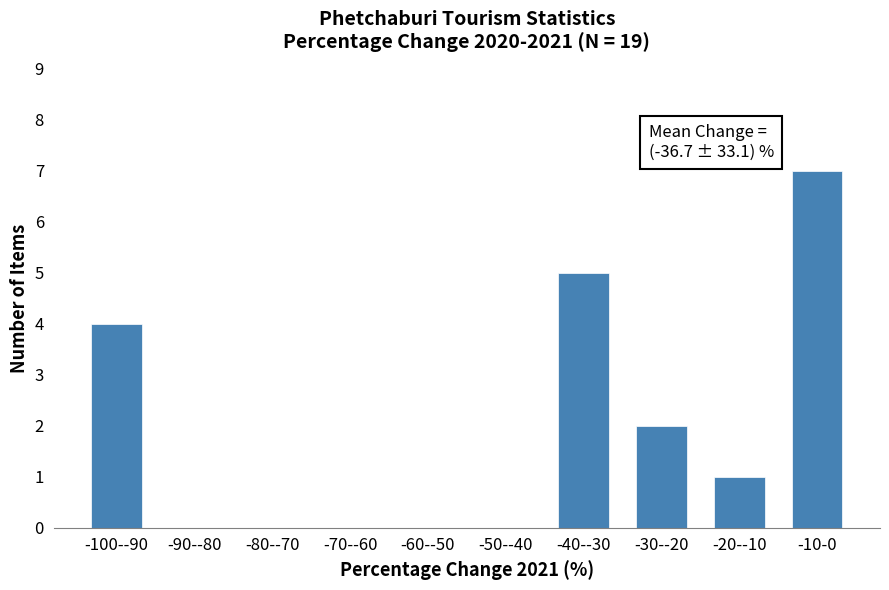

Reading right to left, what are all the values shown in this chart?

-10-0=7	-20--10=1	-30--20=2	-40--30=5	-50--40=0	-60--50=0	-70--60=0	-80--70=0	-90--80=0	-100--90=4